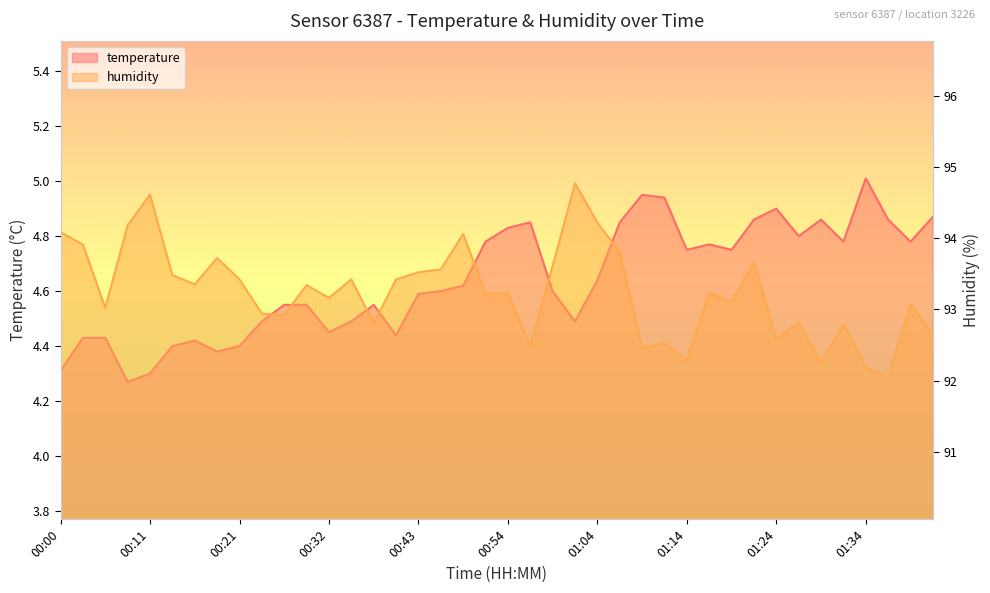

True or false: humidity has a value of 58.7 at 00:54.

False